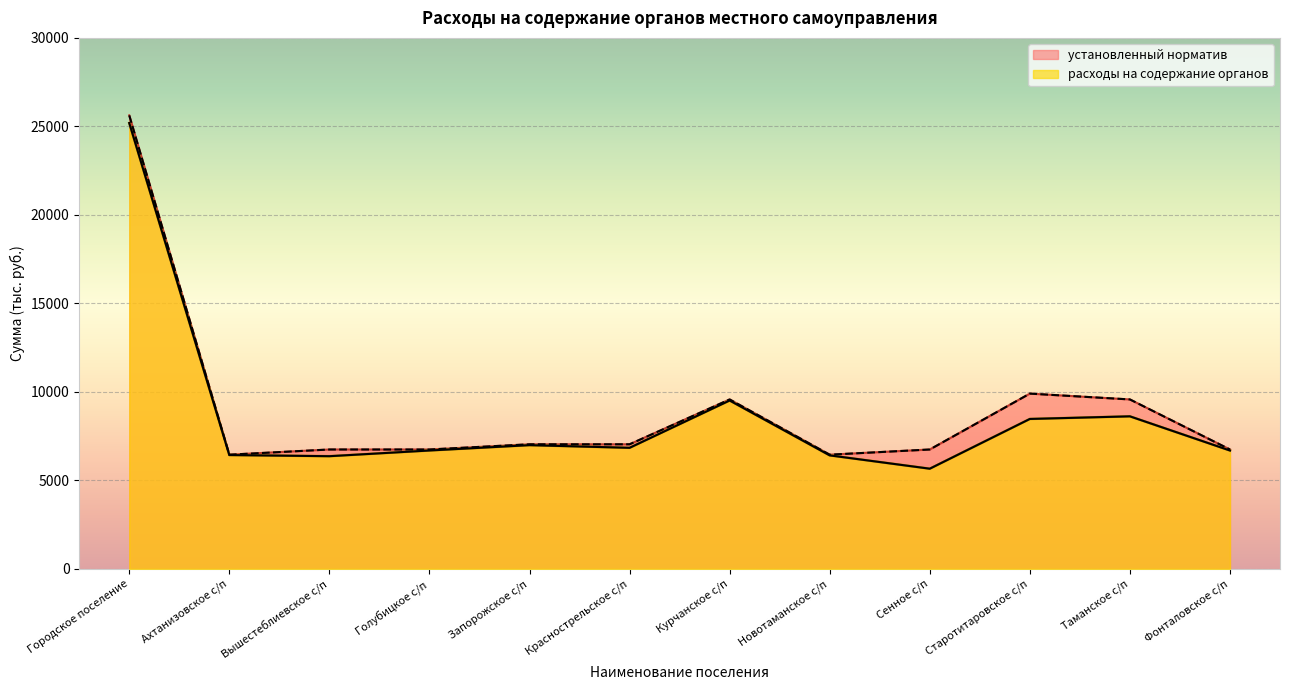

At which label does установленный норматив first exceed 7040?

Городское поселение